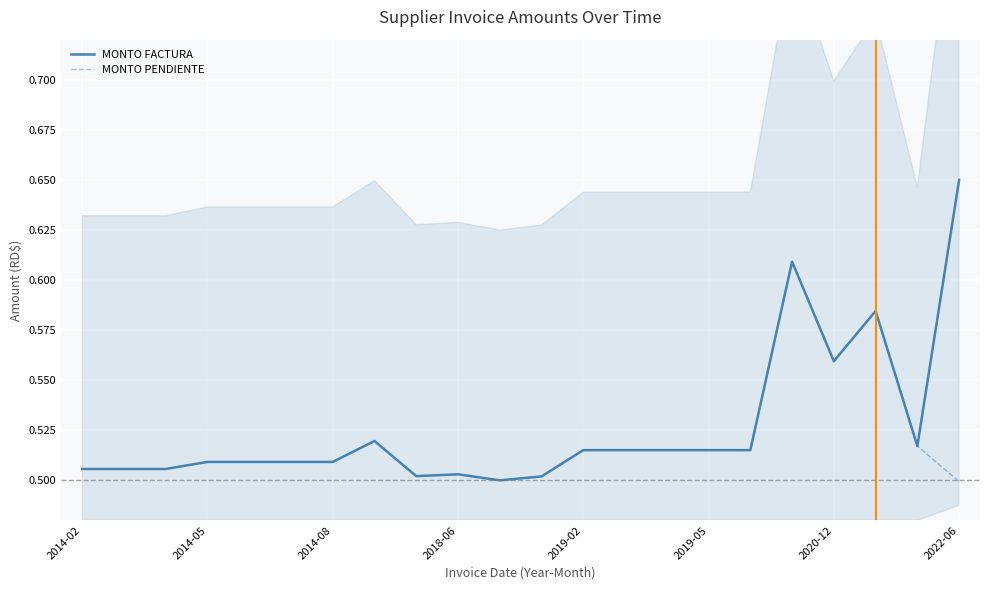

Where is MONTO FACTURA nearest to the value 0?

10